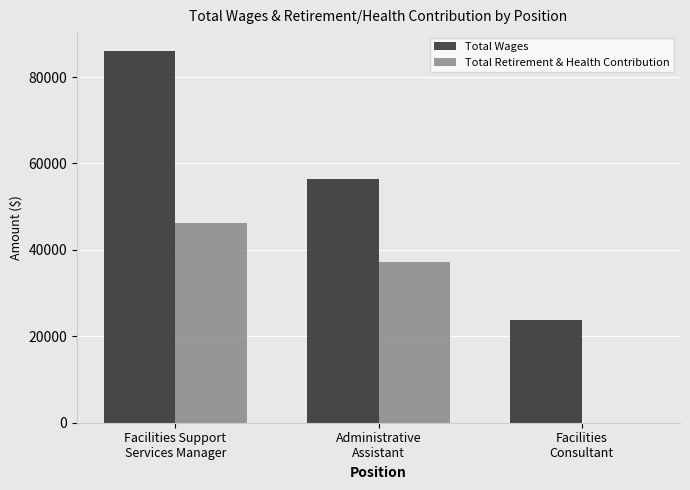

Are the bars horizontal?

No